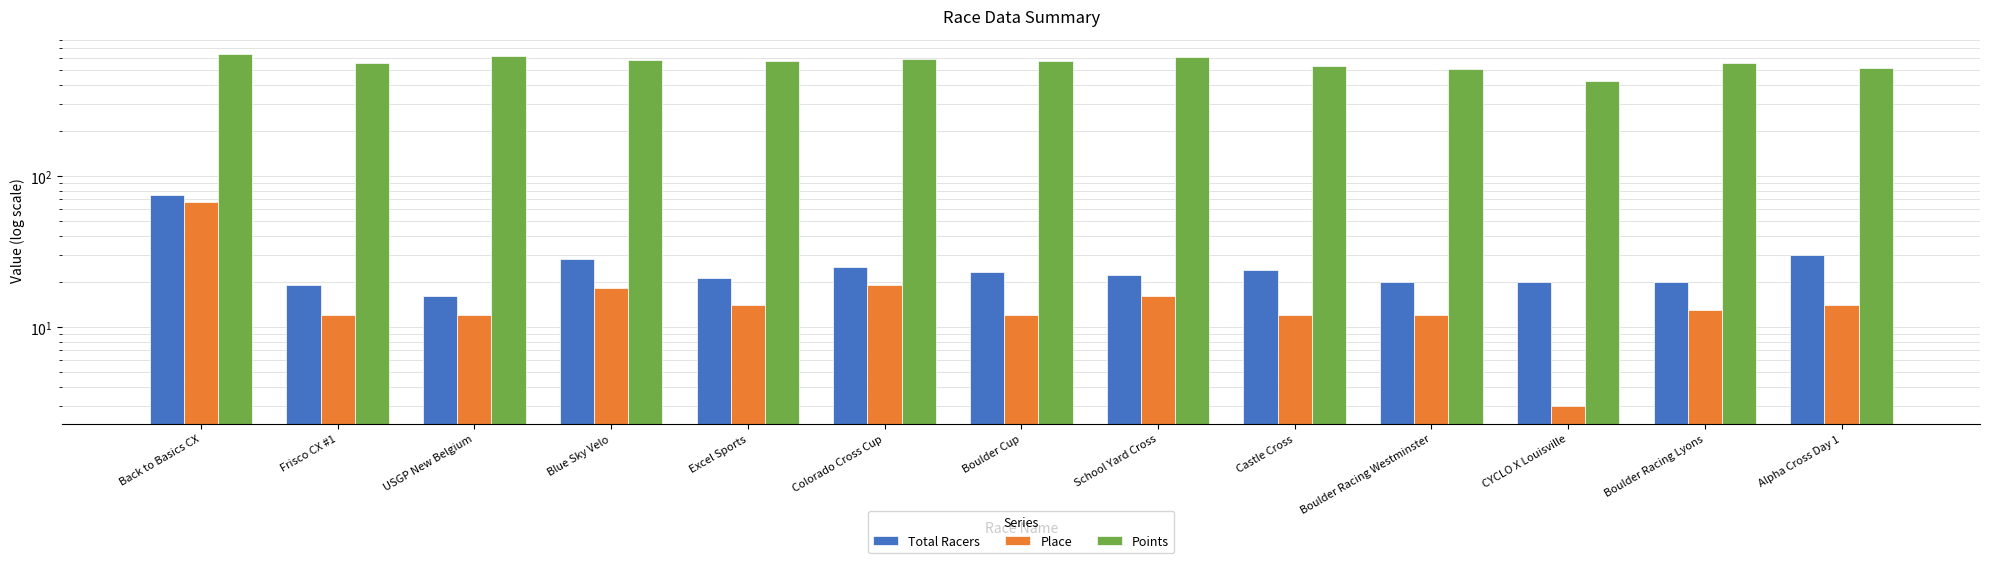

What is the total value across all series at Boulder Racing Westminster?

545.7